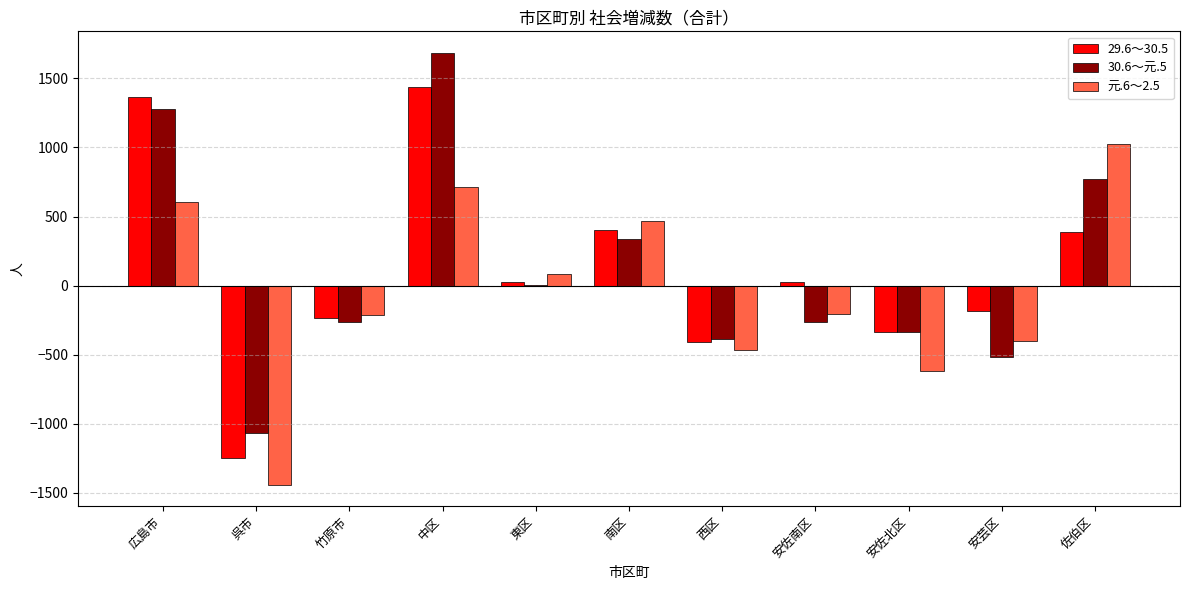

What is the sum of the 29.6～30.5 values at 西区 and 安佐北区?

-740